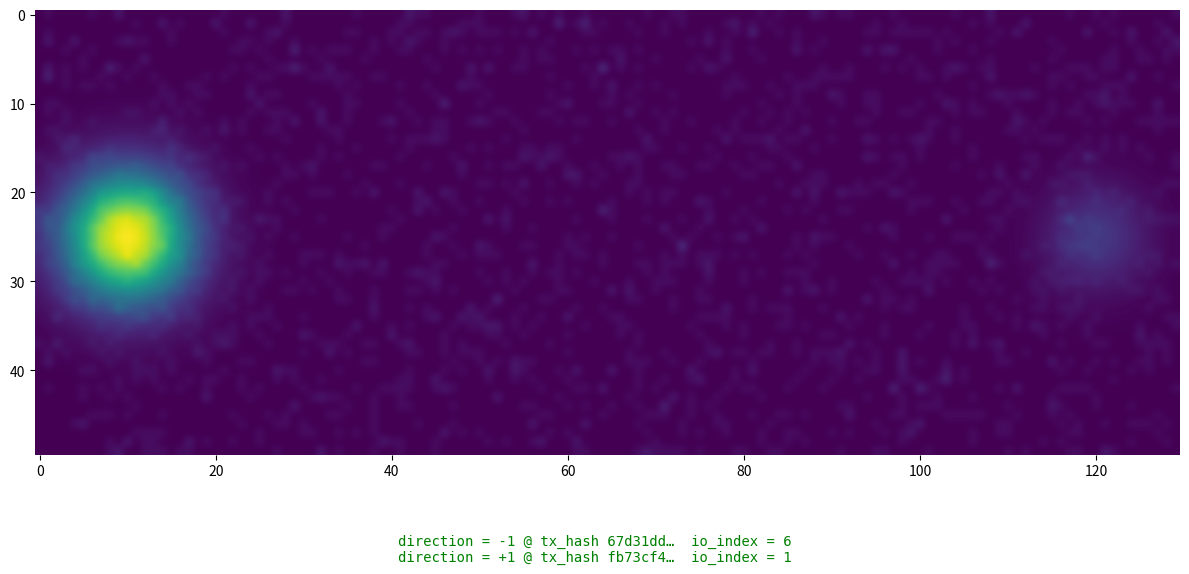

Which series has the largest total across all categories?

67d31dd298dfc90122ffddcadda399f1c1f0b24